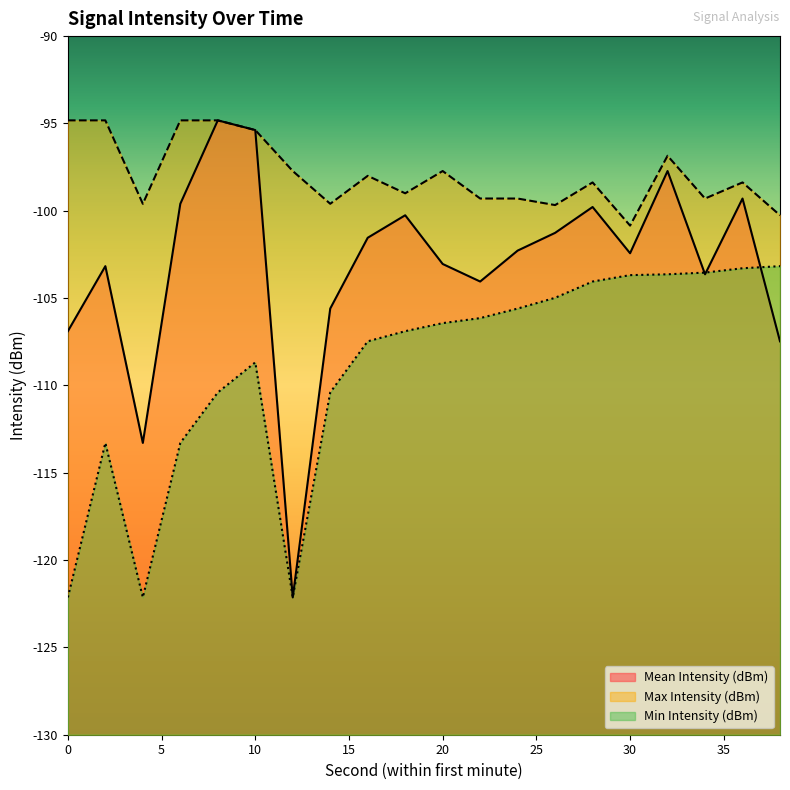

True or false: Max Intensity (dBm) has more than 1 points higher than both neighbors.

True